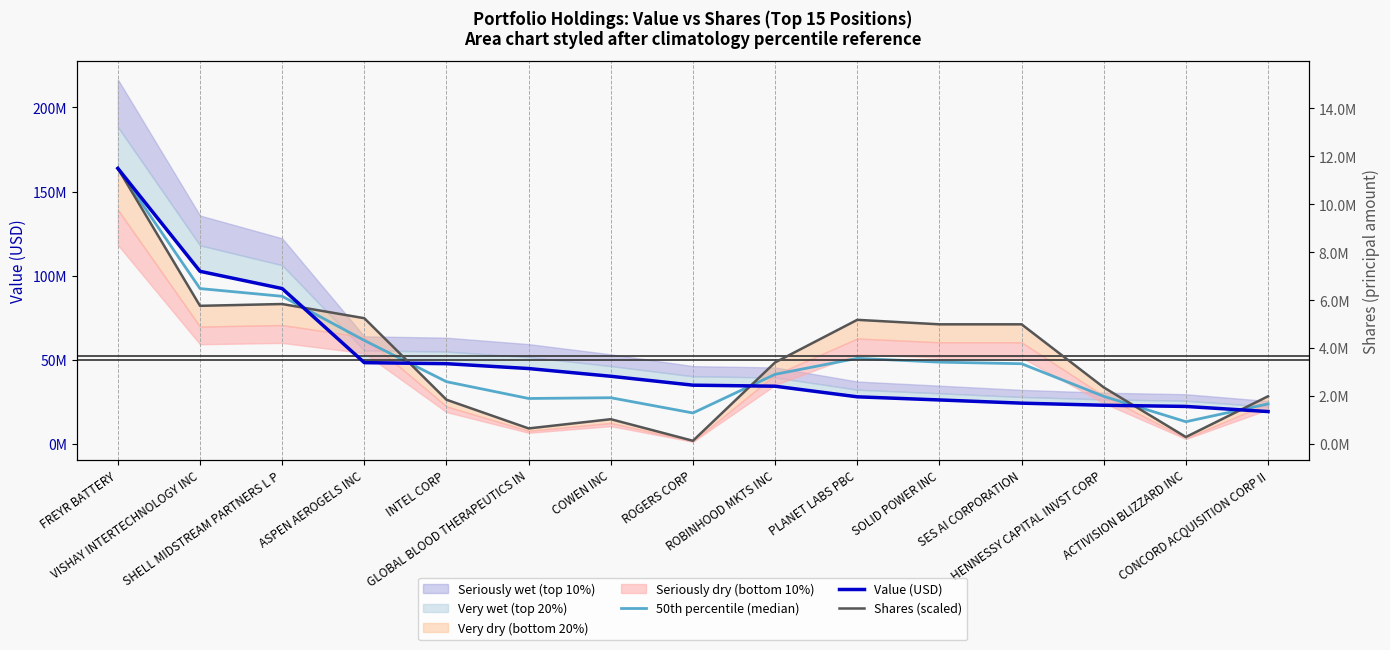

How many times do 50th percentile (median) and Shares (scaled) cross each other?

5